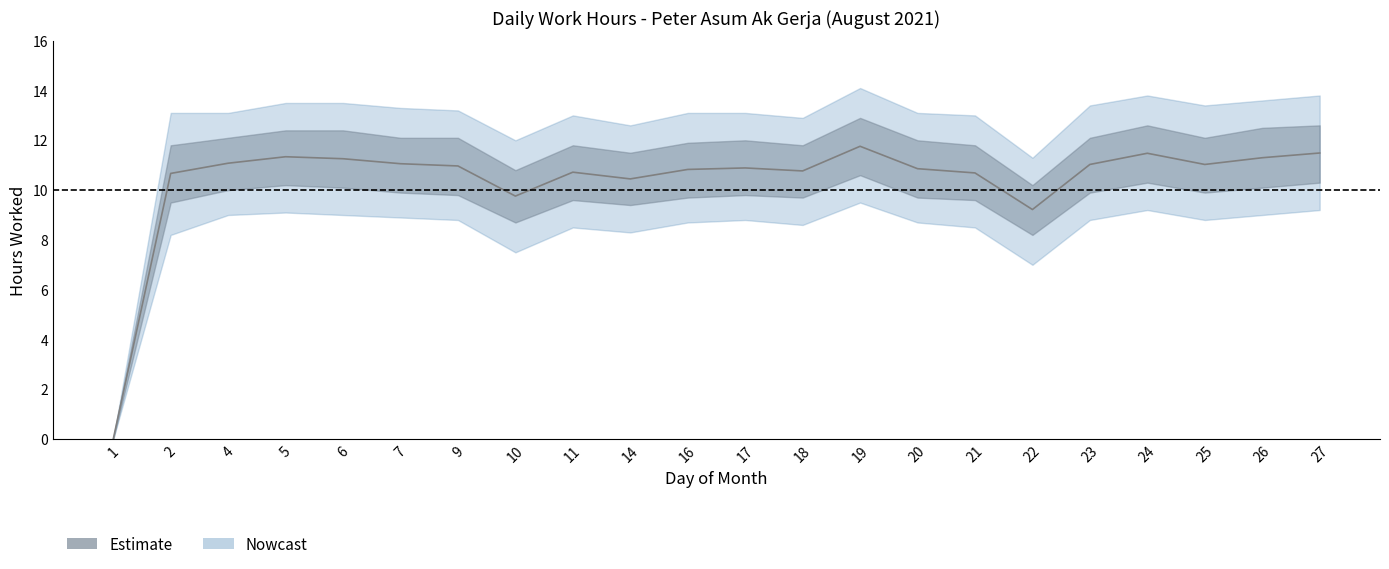

What is the maximum value shown in the chart?

11.8